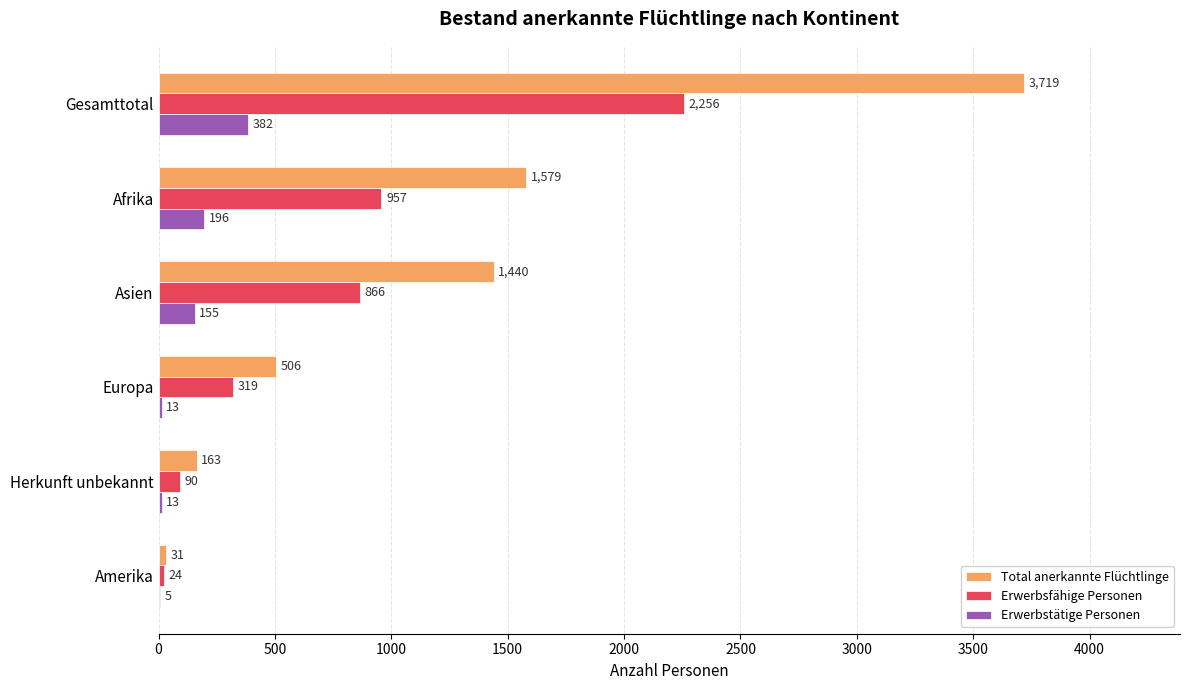

The value of Erwerbsfähige Personen at Amerika is 24. True or false?

True